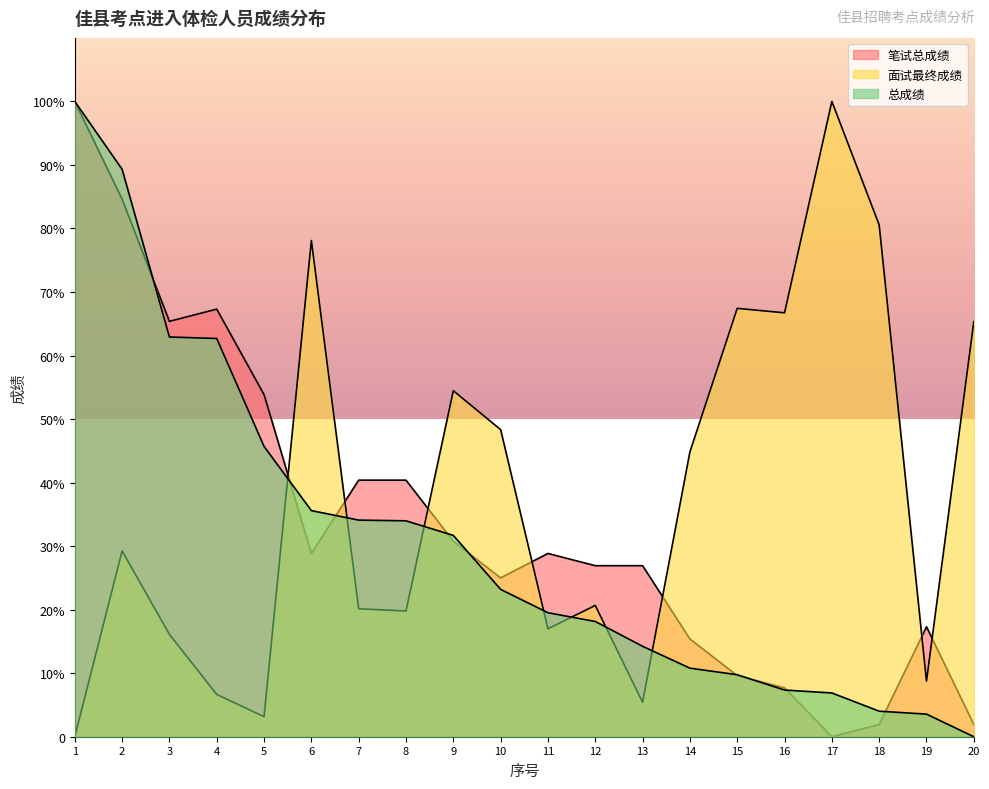

Which series has the largest total across all categories?

面试最终成绩